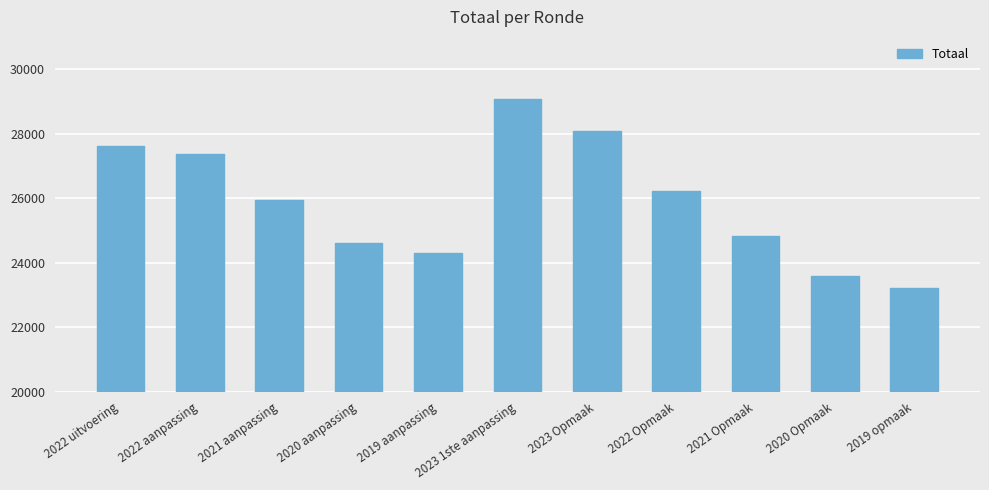

What is the sum of all values?

284904